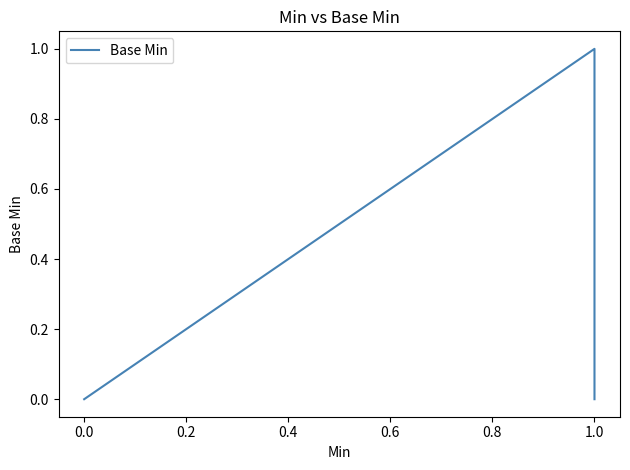

True or false: the data shows 2 at 1.0.

False